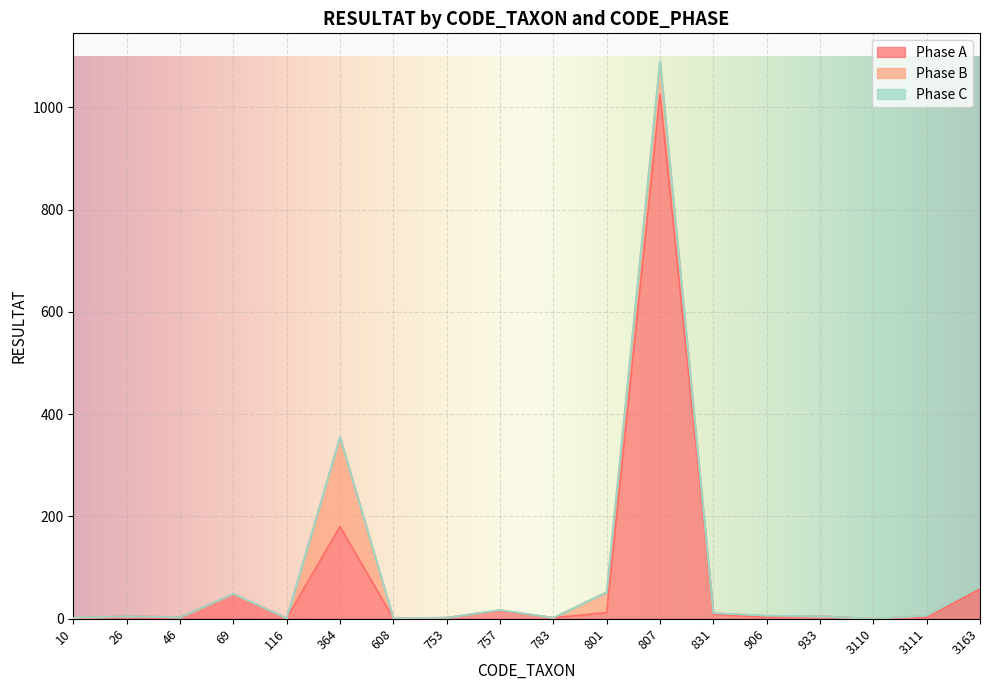

At which label does Phase A reach its minimum?

3110